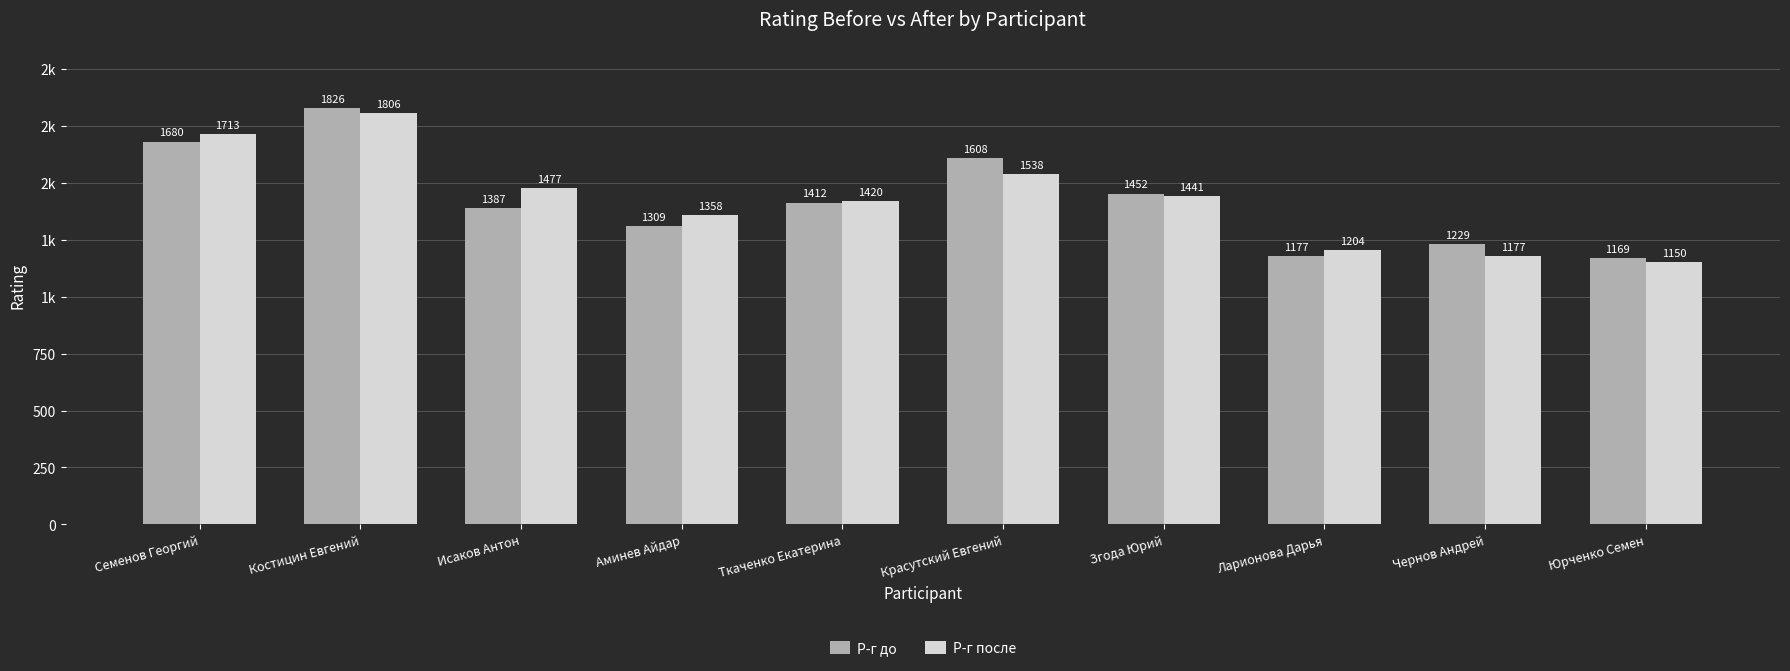

Does the chart contain stacked bars?

No